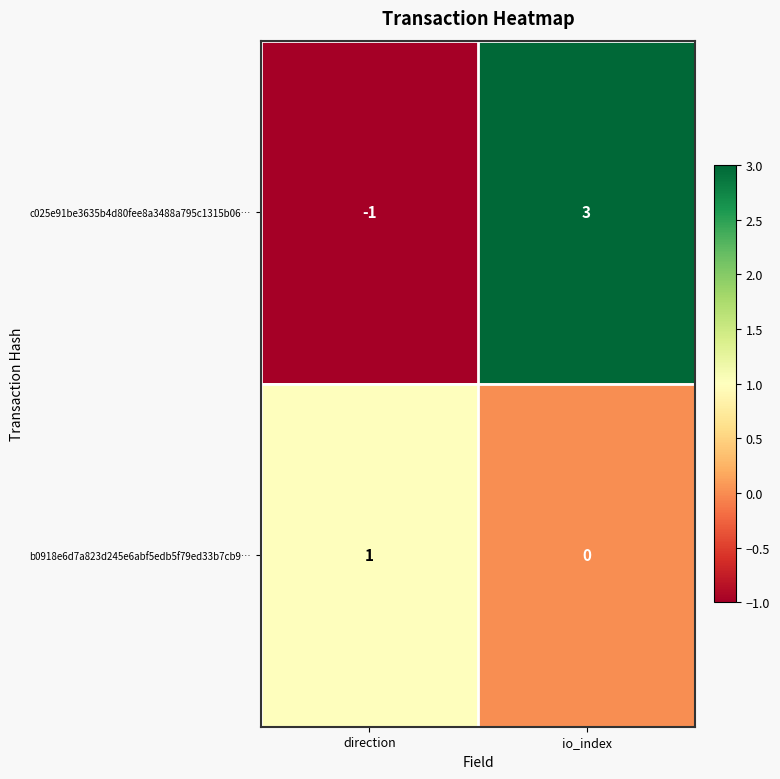

At direction, list the series in order from smallest to largest.

c025e91be3635b4d80fee8a3488a795c1315b06…, b0918e6d7a823d245e6abf5edb5f79ed33b7cb9…